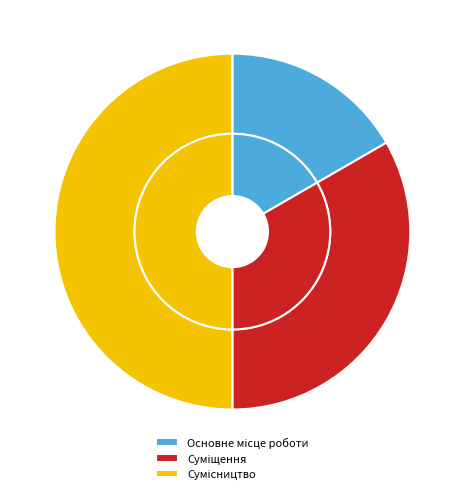

What percentage is the Основне місце роботи slice, to the nearest percent?

17%